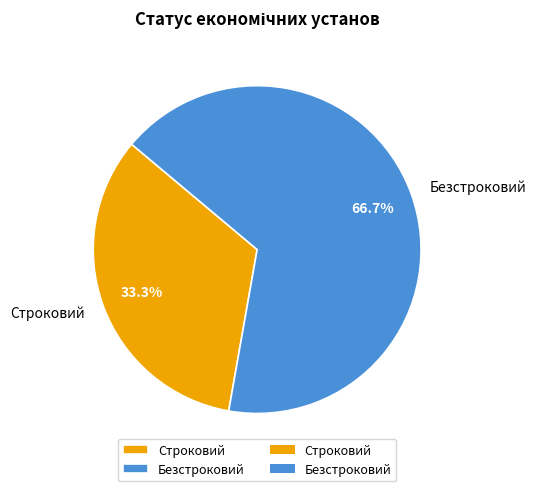

Does Безстроковий account for over 50% of the chart?

Yes